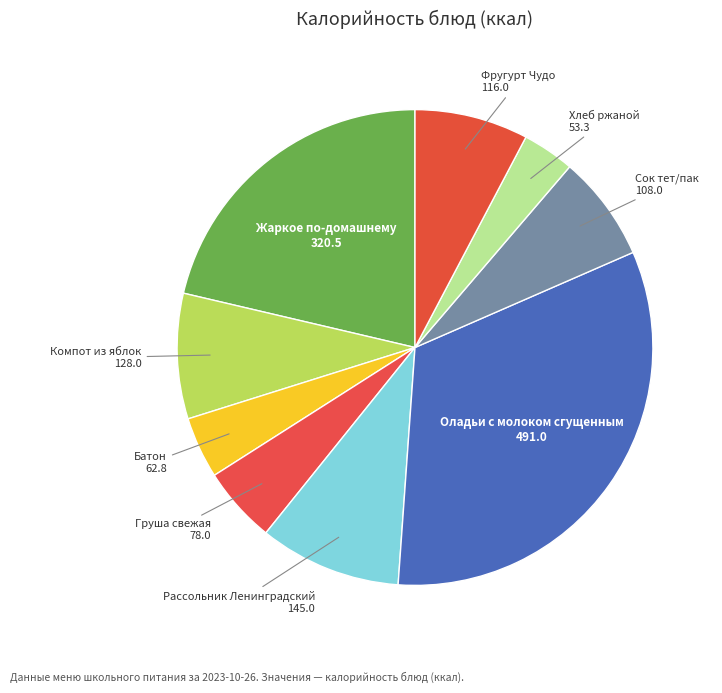

Do Рассольник Ленинградский and Фругурт Чудо together represent more than half of the pie?

No